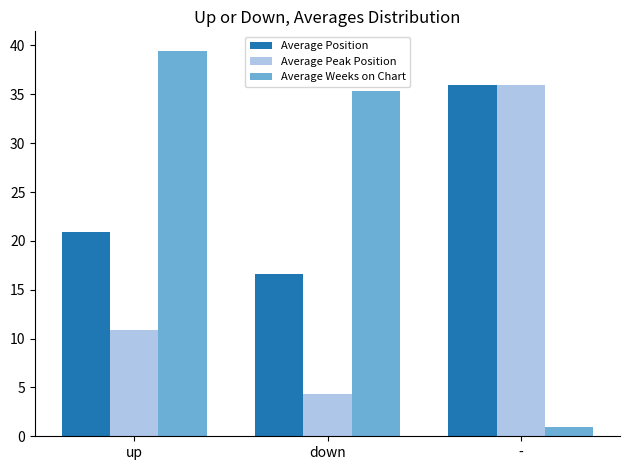

Is the value of Average Weeks on Chart at - greater than the value of Average Peak Position at up?

No